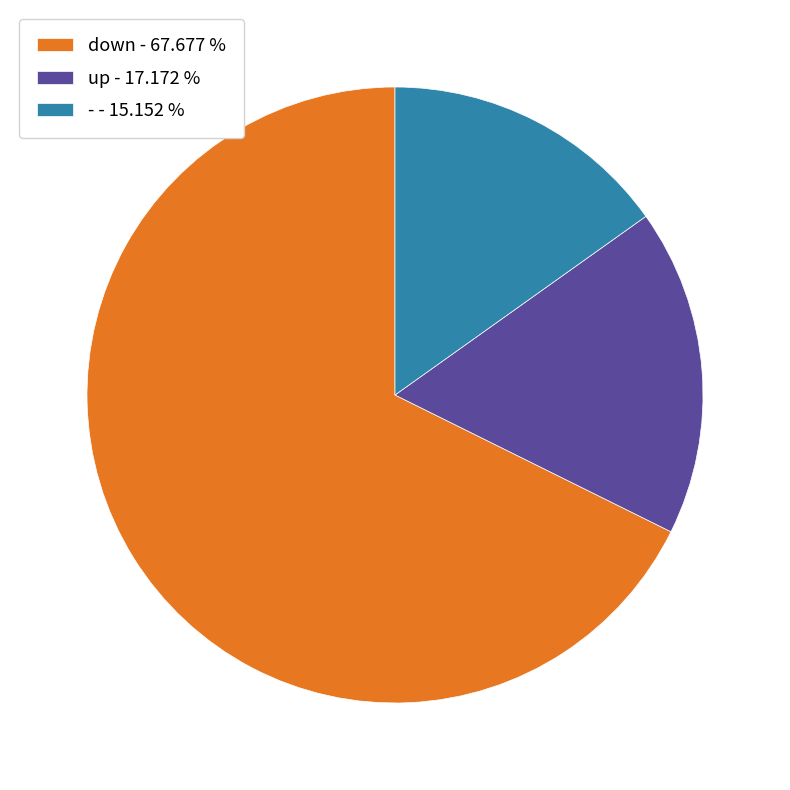

Is there any slice that represents more than half of the pie?

Yes